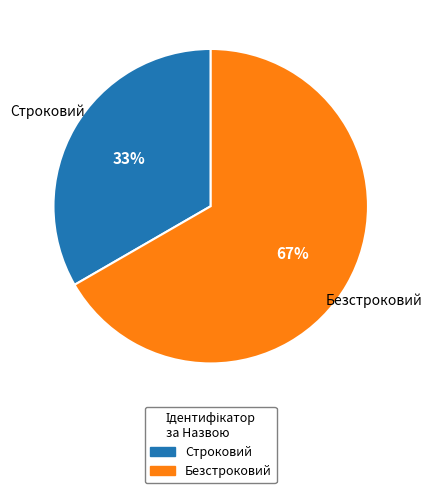

True or false: Строковий accounts for 44% of the total.

False